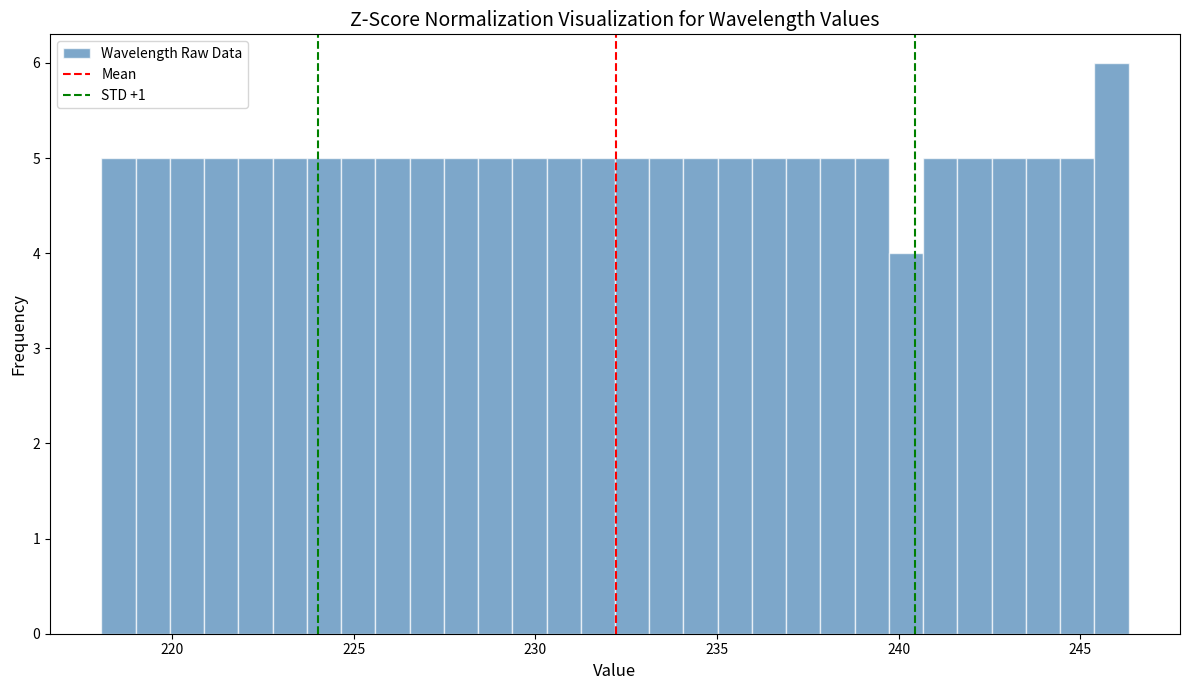

Around what value on the x-axis is the tallest bar? Give the approximate position of its centre, as read against the axis.

246.0